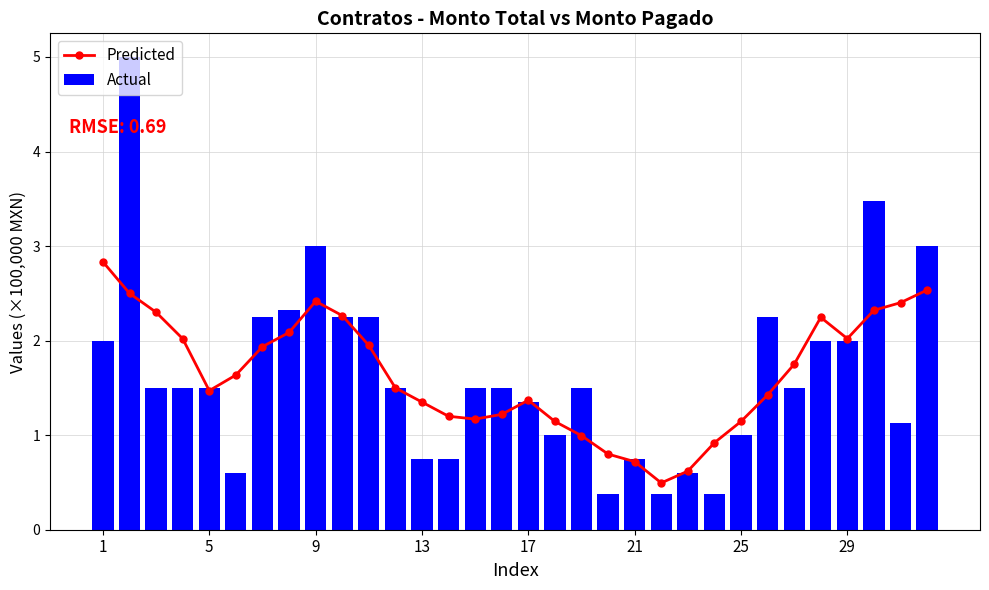

Rank the series by their maximum value, from highest to lowest.

Actual, Predicted